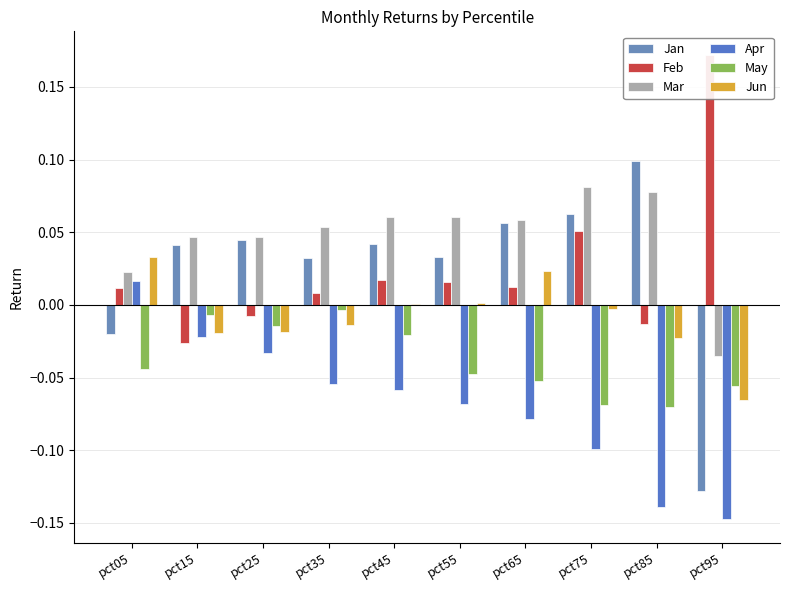

Are the bars grouped side by side (vs. stacked)?

Yes